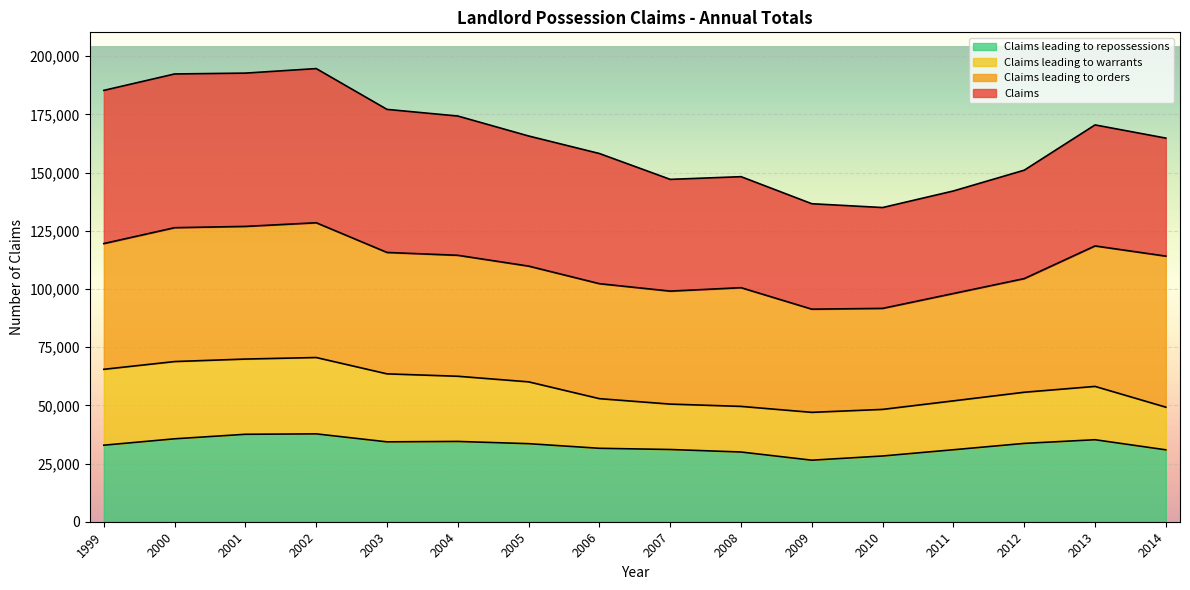

What is the difference between the second highest and minimum values in the Claims leading to orders series?

35550